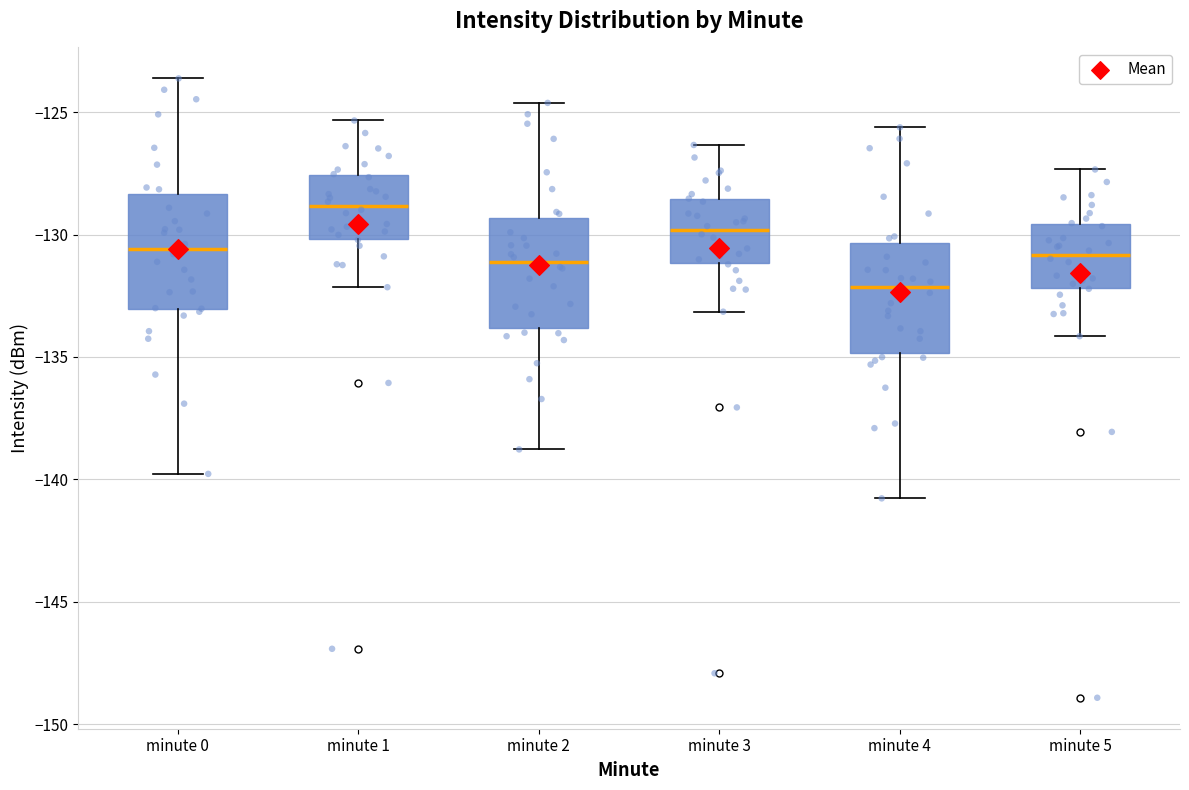

Where is the lower edge of the box for minute 1 on the y-axis? The values are not printed on the chart, so give them approximately, as read against the axis.

-130.0